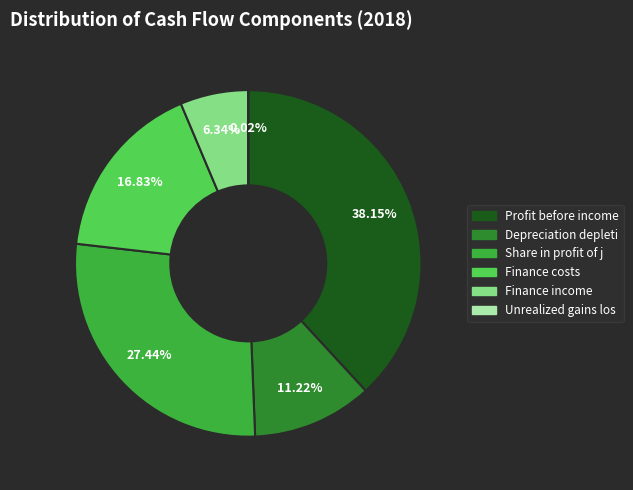

Is there a majority slice in this chart?

No